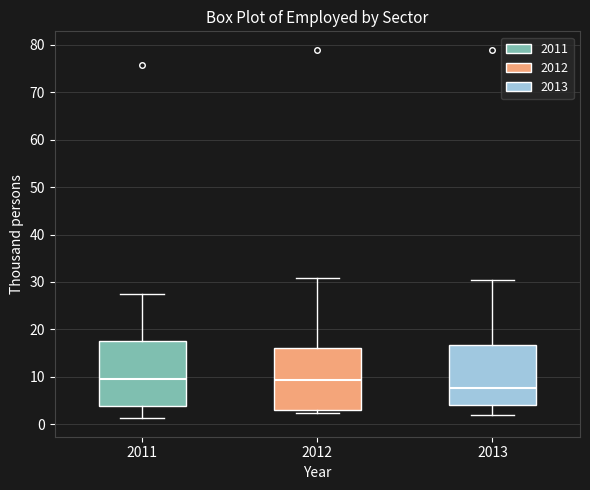

Reading left to right, transcribe this box plot: for each box, give where its median line is, the range the box spans, and where its two whiskers end, as read against the y-axis. The values are not printed on the chart, so give them approximately, as read against the axis.

2011: median 9, box 4 to 17, whiskers 1 to 28
2012: median 9, box 3 to 16, whiskers 2 to 31
2013: median 8, box 4 to 17, whiskers 2 to 30